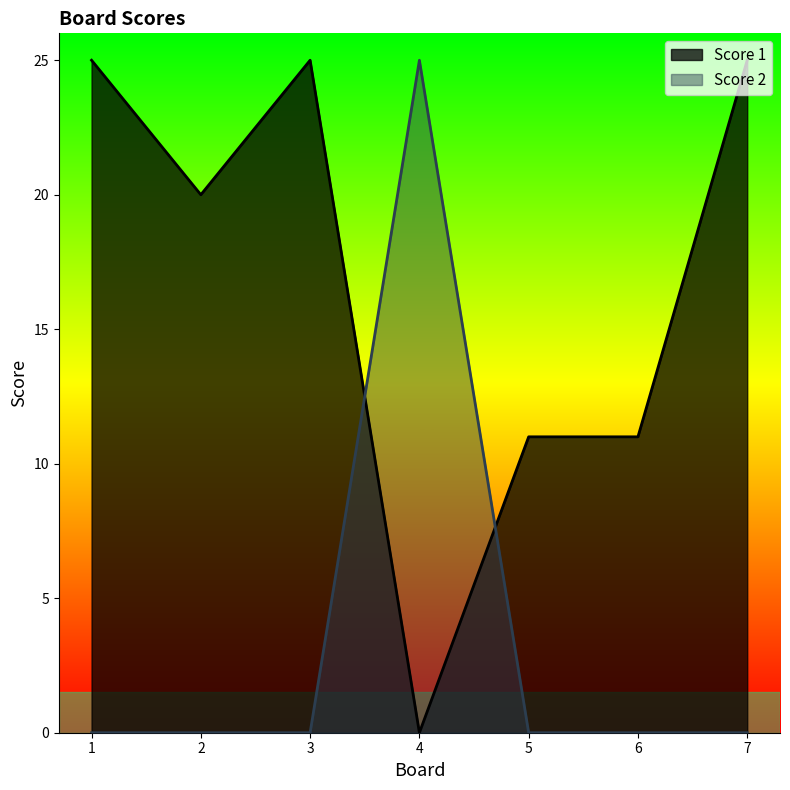

What is the total value across all series at 7?

25